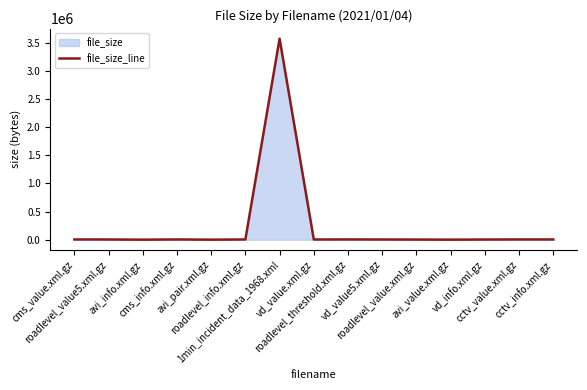

List the labels in order of value, smallest first.

avi_info.xml.gz, avi_pair.xml.gz, avi_value.xml.gz, roadlevel_value.xml.gz, vd_info.xml.gz, vd_value5.xml.gz, vd_value.xml.gz, roadlevel_value5.xml.gz, roadlevel_info.xml.gz, cms_value.xml.gz, cctv_info.xml.gz, cctv_value.xml.gz, roadlevel_threshold.xml.gz, cms_info.xml.gz, 1min_incident_data_1968.xml